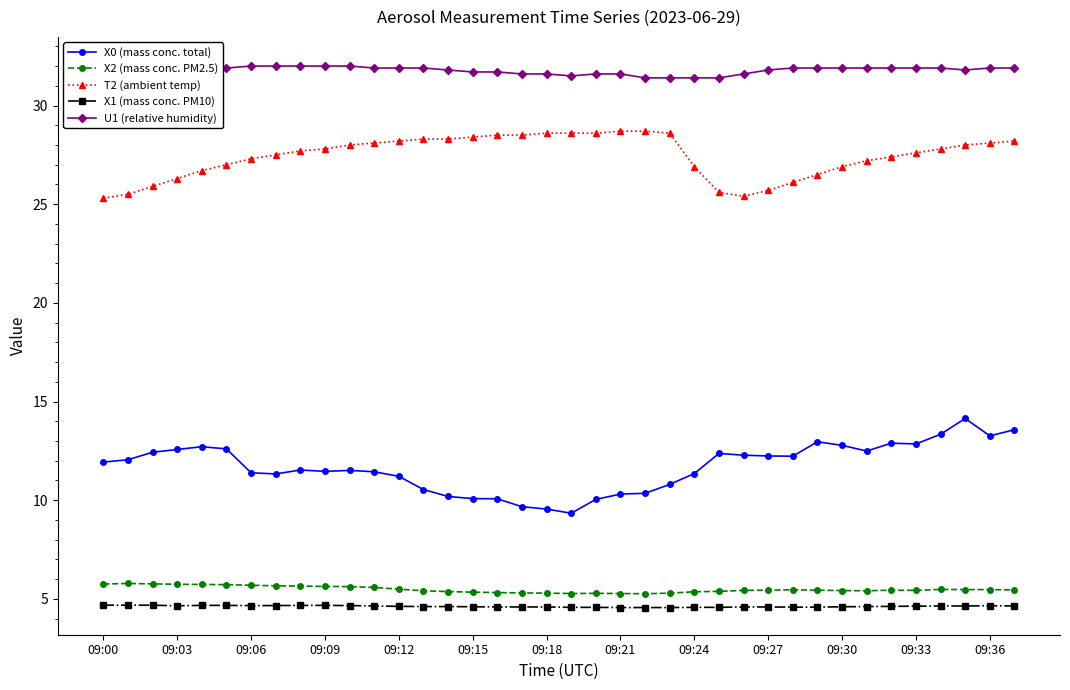

True or false: U1 (relative humidity) and T2 (ambient temp) intersect in this chart.

False